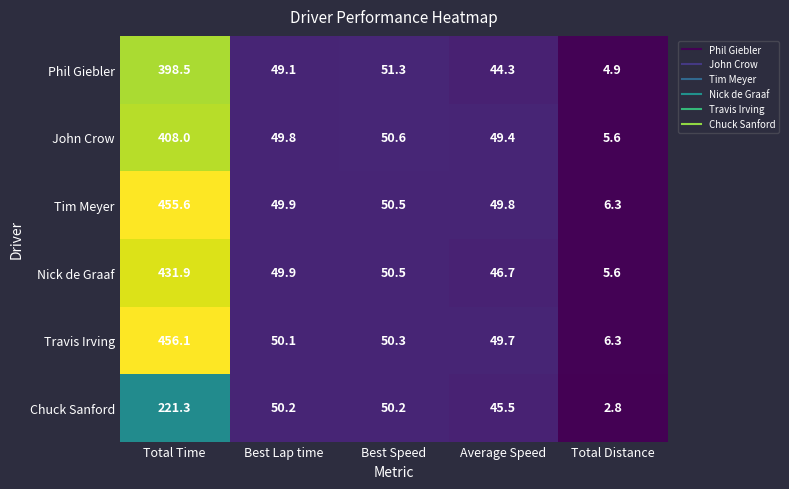

Reading right to left, list all the values displayed in this chart.

Phil Giebler: 4.9	44.3	51.3	49.1	398.5
John Crow: 5.6	49.4	50.6	49.8	408.0
Tim Meyer: 6.3	49.8	50.5	49.9	455.6
Nick de Graaf: 5.6	46.7	50.5	49.9	431.9
Travis Irving: 6.3	49.7	50.3	50.1	456.1
Chuck Sanford: 2.8	45.5	50.2	50.2	221.3